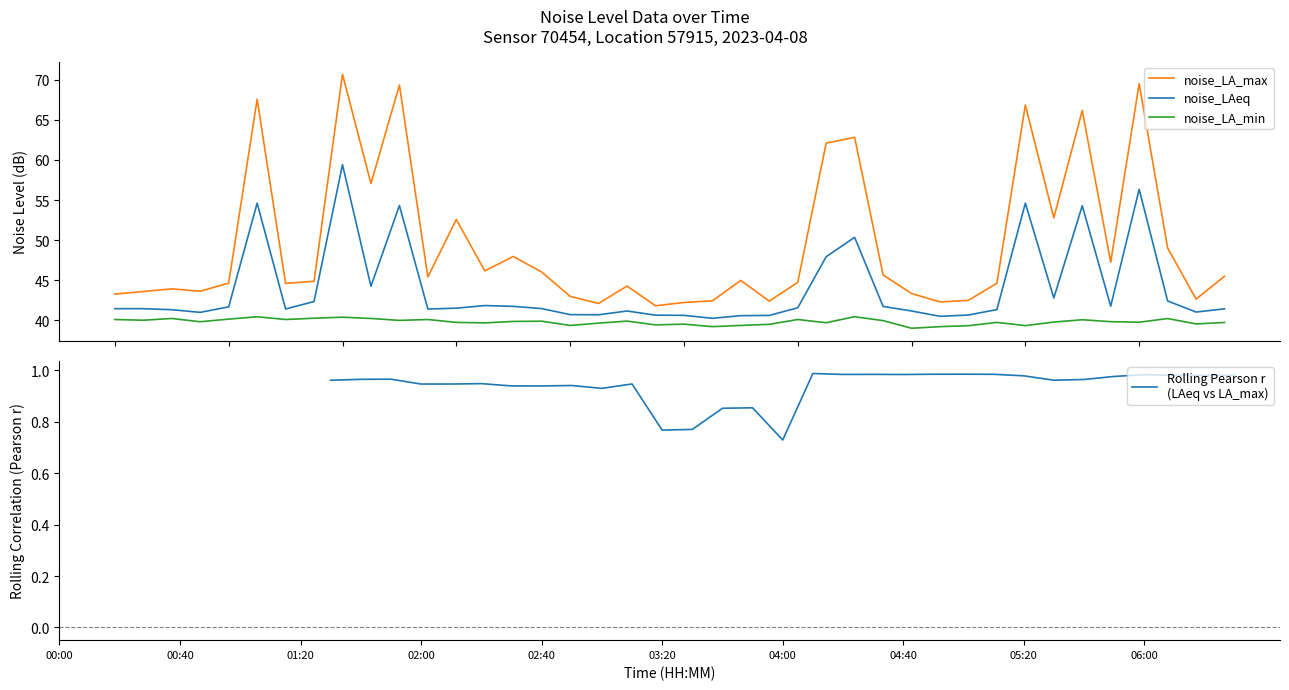

Rank the series at 18 from lowest to highest value.

Rolling Pearson r
(LAeq vs LA_max), noise_LA_min, noise_LAeq, noise_LA_max